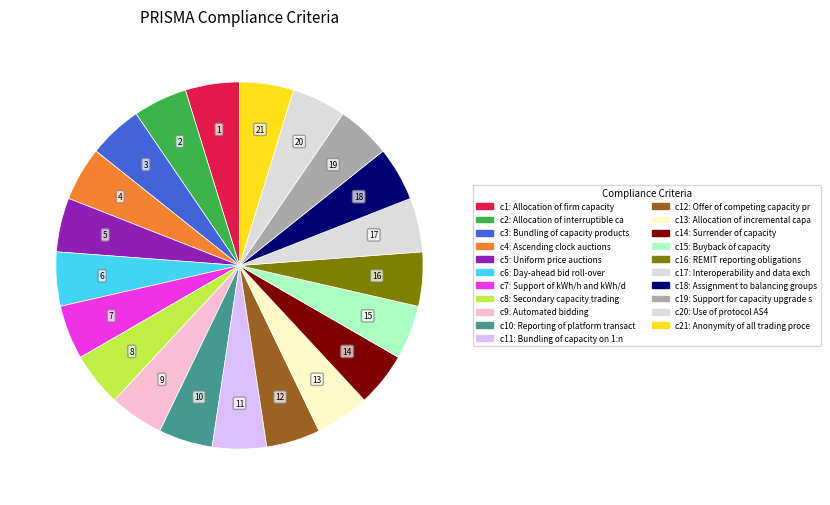

How many segments does this pie chart have?

21